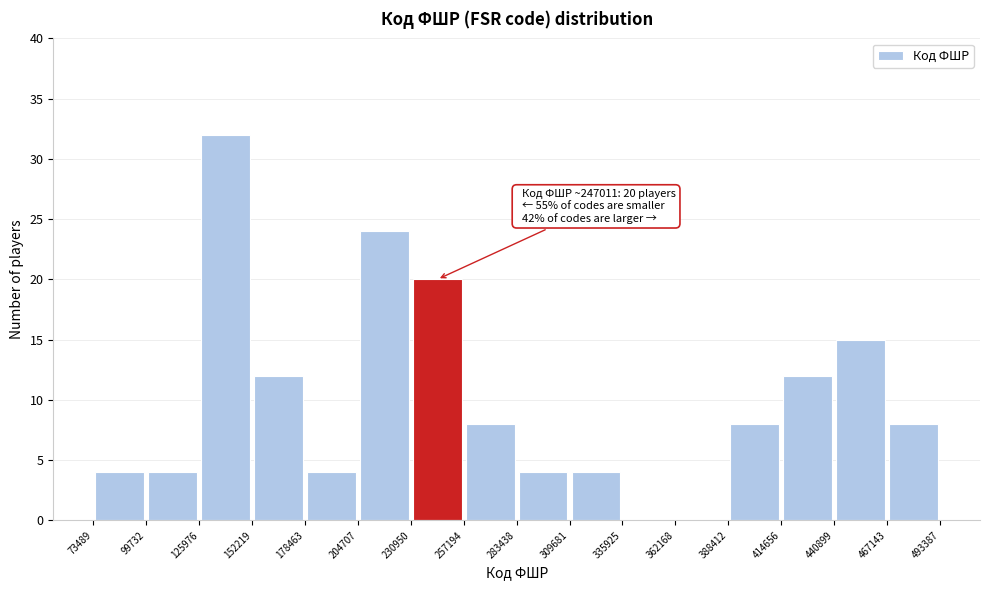

Which range on the x-axis has the tallest bar?

125976 to 152219